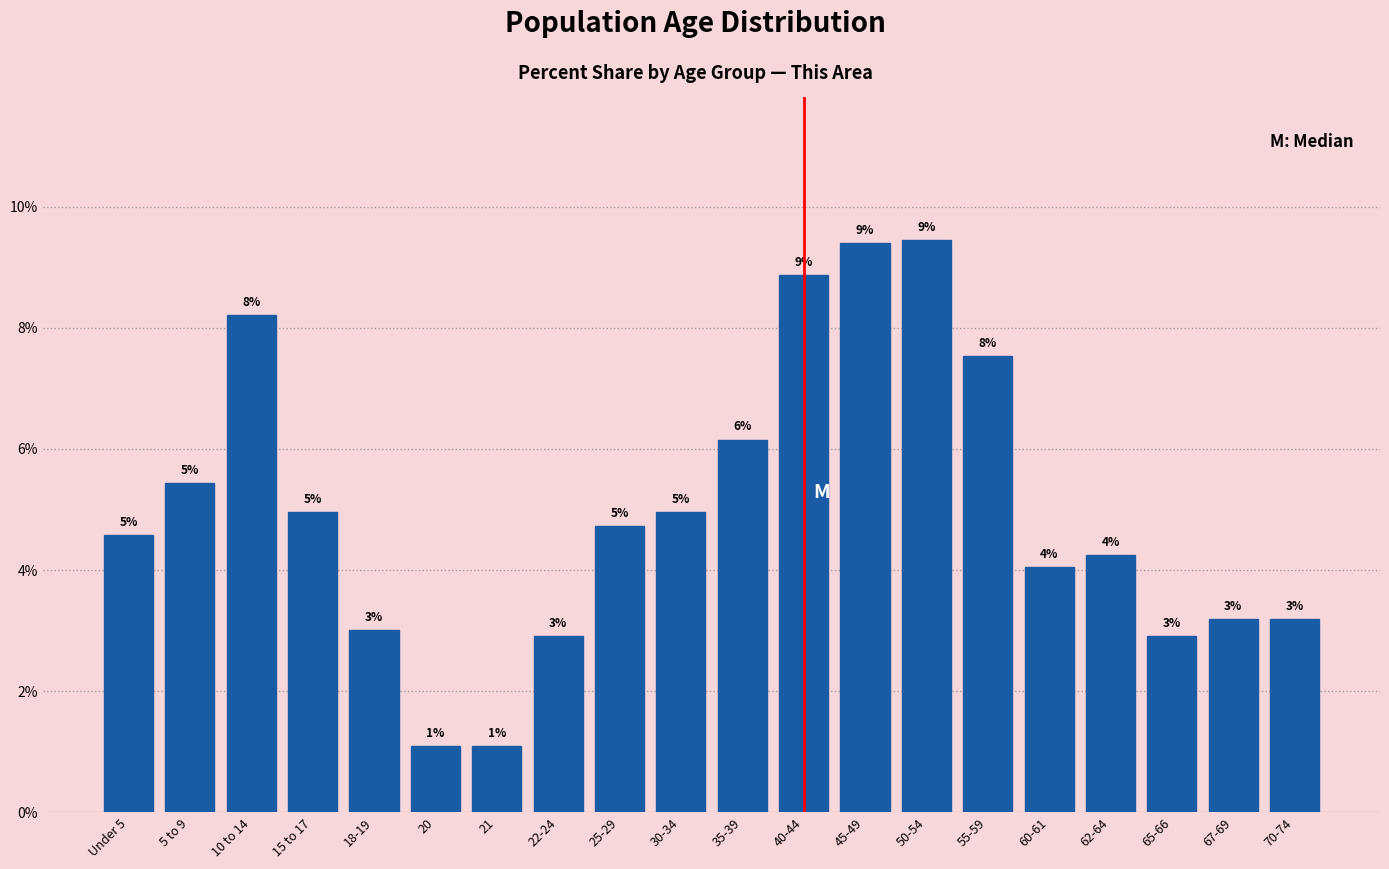

Is it true that the value at 18-19 is 3.0?

True